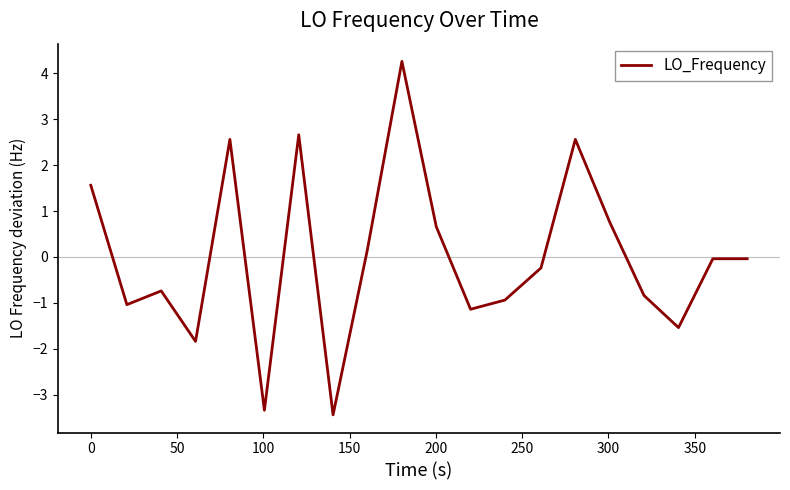

What is the smallest value displayed?

-3.4